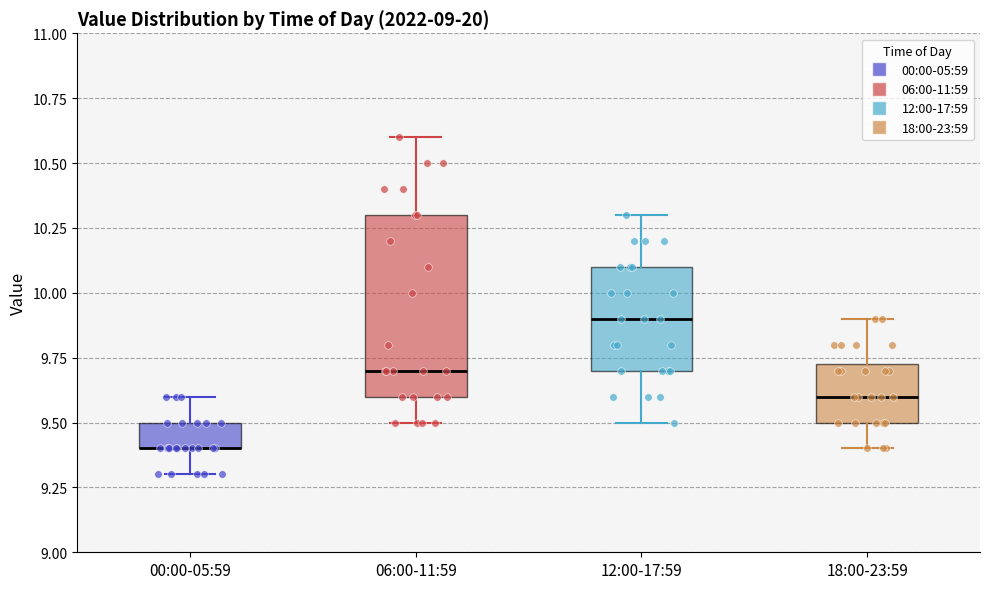

Which box is the tallest, from its lower edge to its upper edge?

06:00-11:59